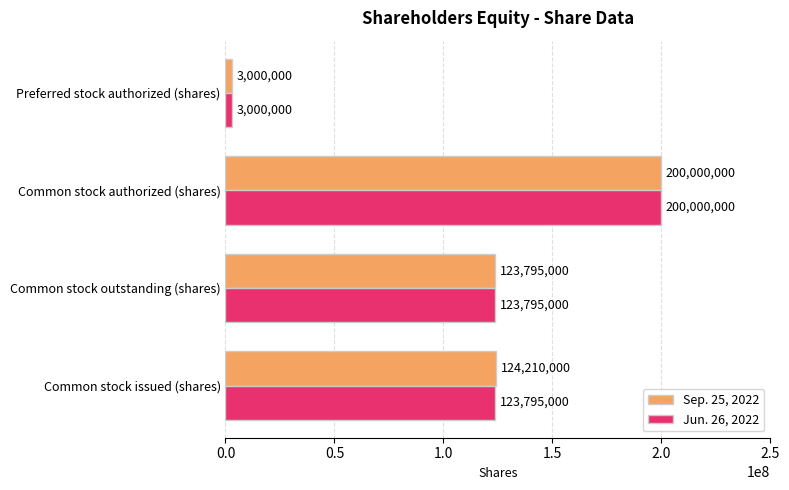

At which label does Sep. 25, 2022 reach its minimum?

Preferred stock authorized (shares)